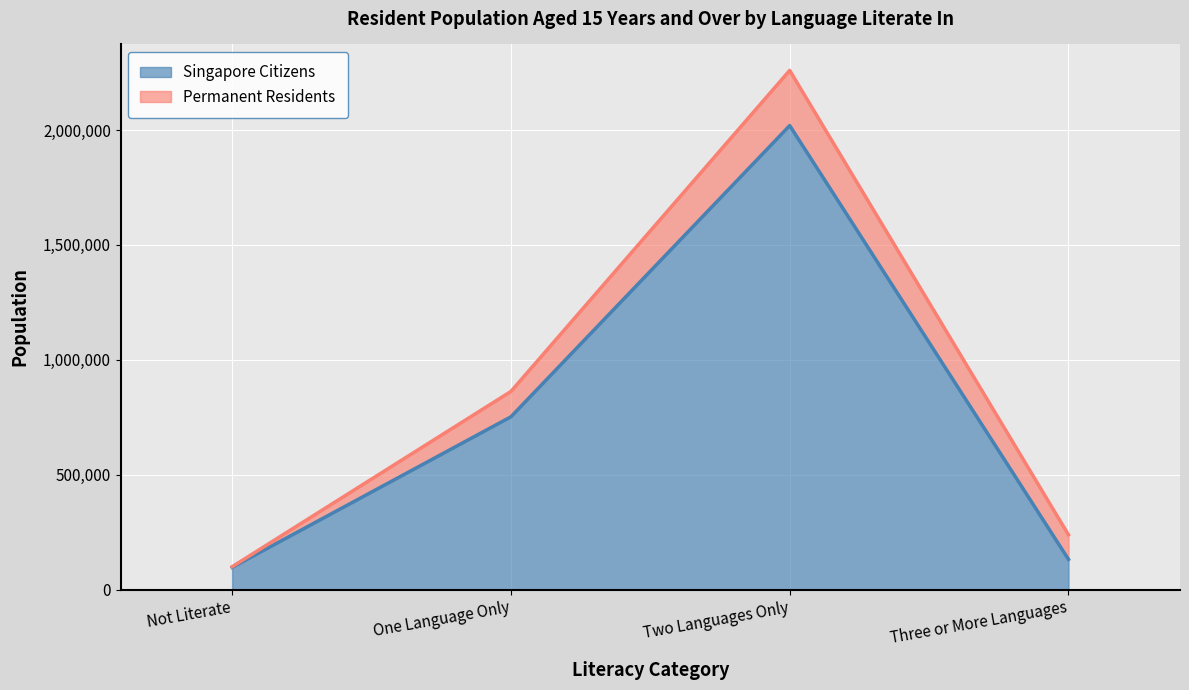

What is the ratio of the value at One Language Only to the value at Three or More Languages?

5.7